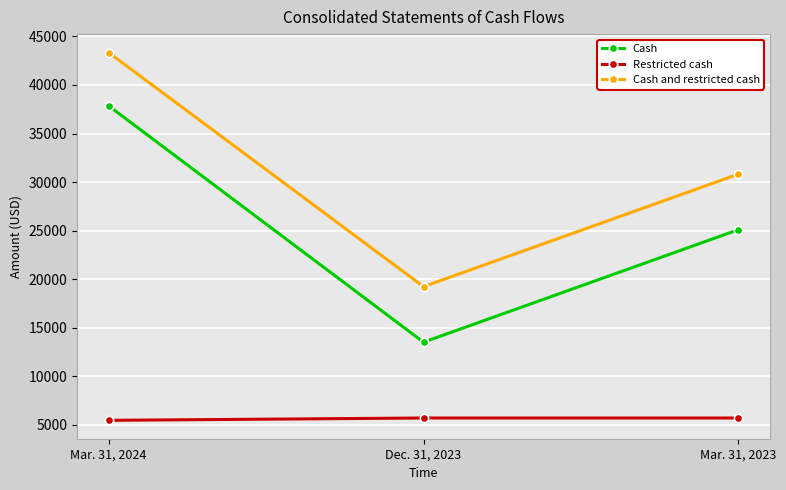

The value of Cash and restricted cash at Dec. 31, 2023 is 19243. True or false?

True